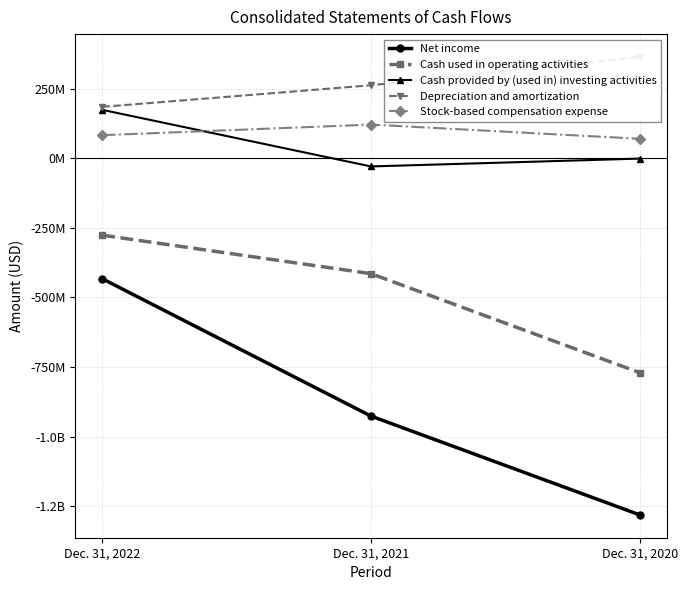

How many data points in Depreciation and amortization are less than 262185000?

1